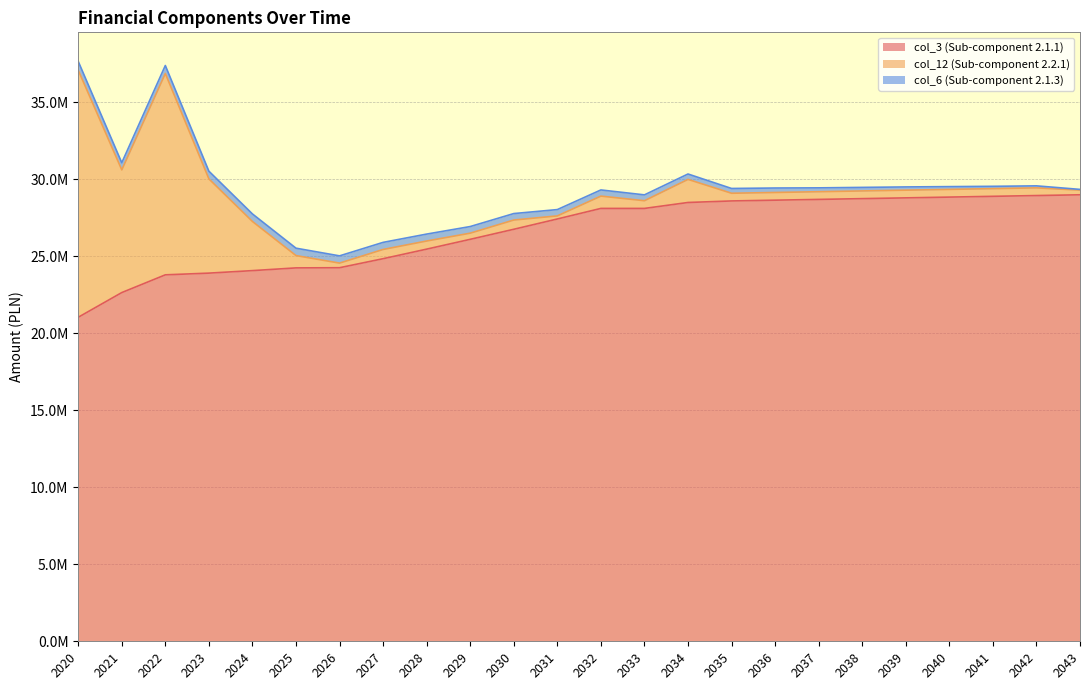

Which series has the largest total across all categories?

col_3 (Sub-component 2.1.1)